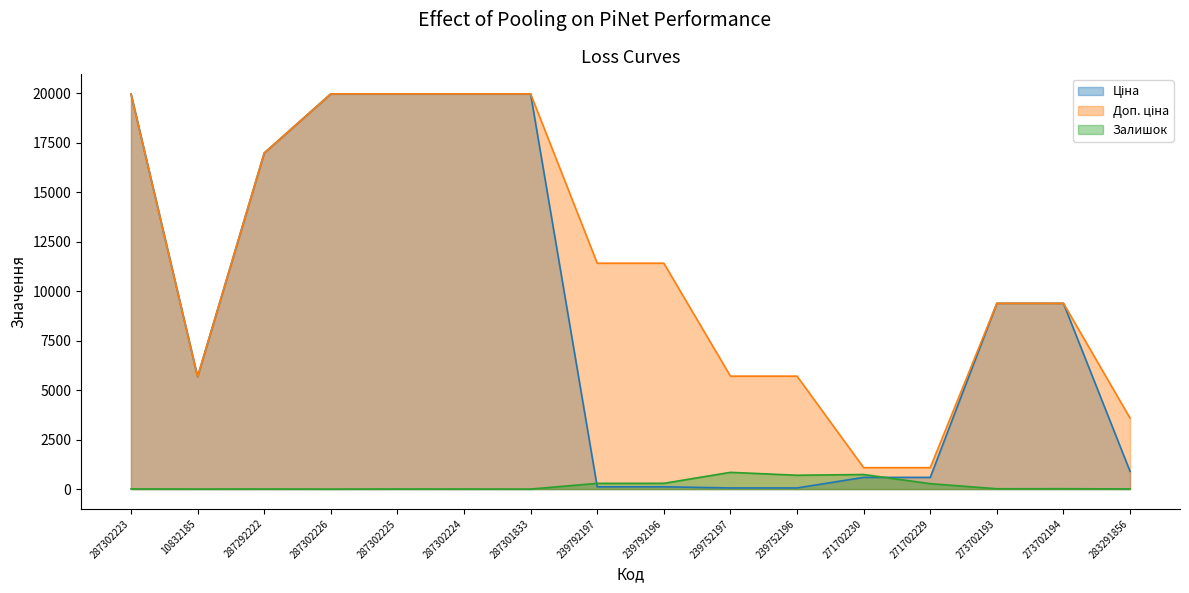

Which has a higher value, 287302226 or 287302224?

287302226